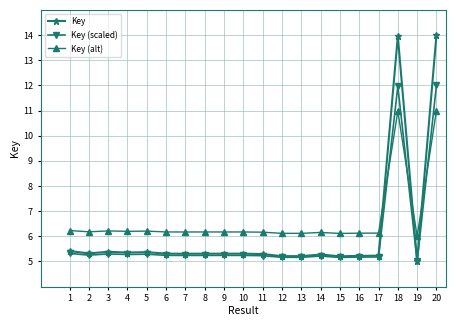

What is the lowest value of the Key series?

5.0